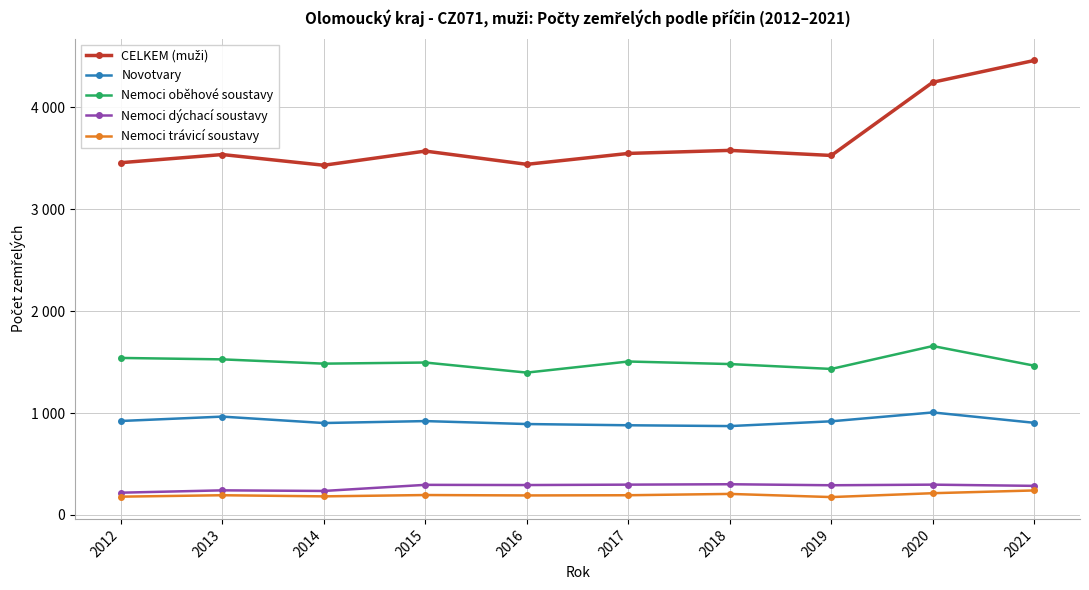

Does the chart have visible grid lines?

Yes